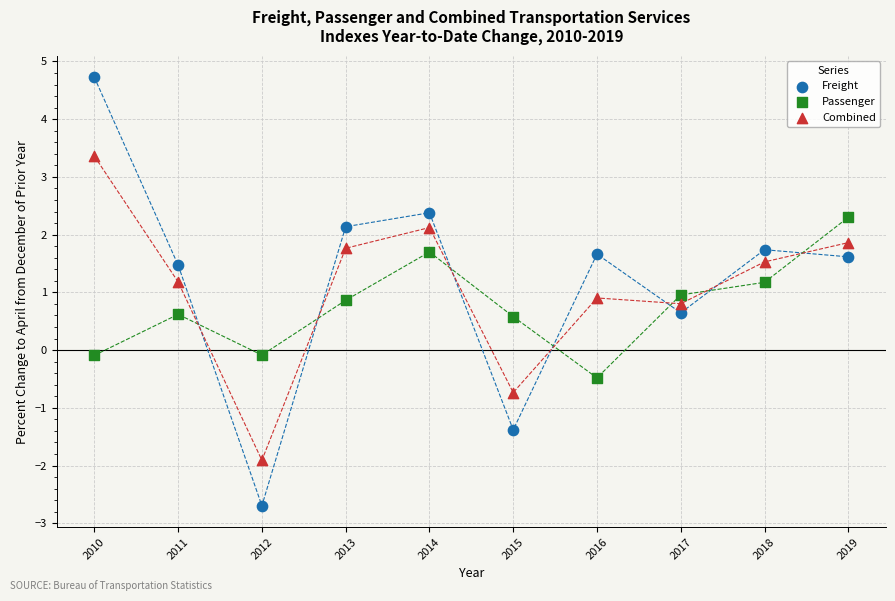

What are all the series names shown in the legend?

Freight, Passenger, Combined